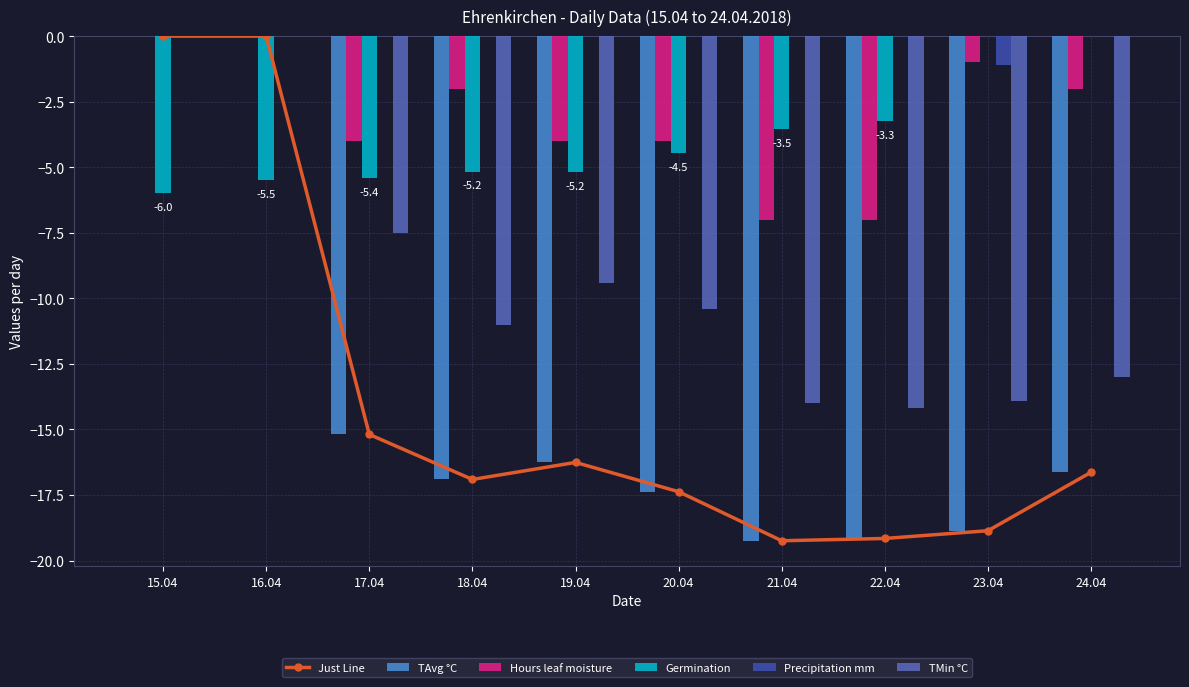

Rank the series by their maximum value, from lowest to highest.

Just Line, TAvg °C, Hours leaf moisture, Germination, Precipitation mm, TMin °C